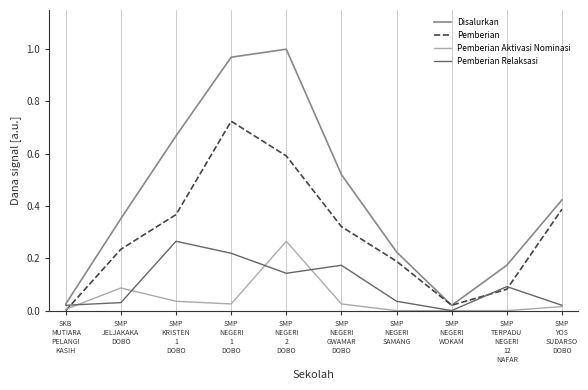

How many values in the Pemberian series exceed 0?

9